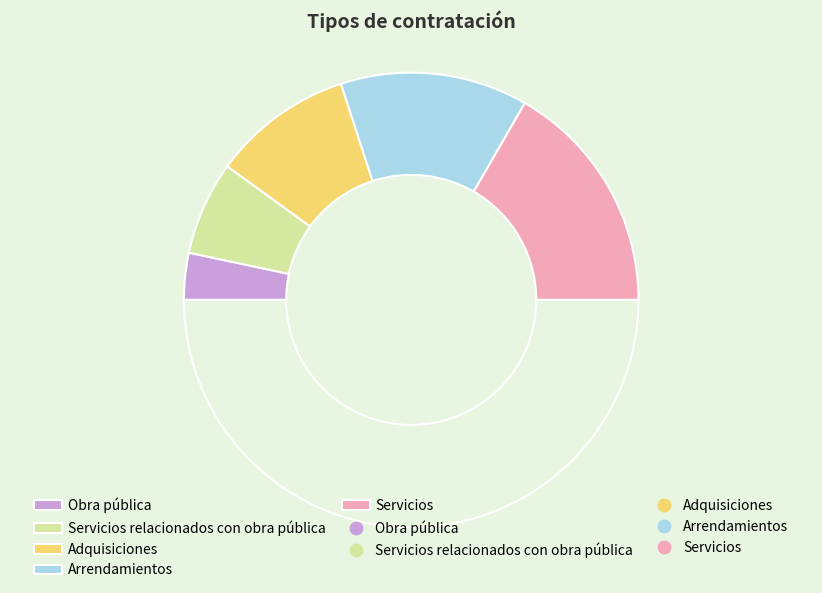

How many segments does this pie chart have?

6